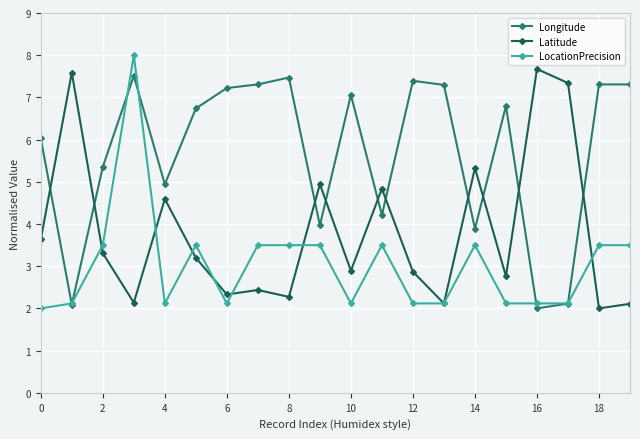

Rank the series by their average value, from lowest to highest.

LocationPrecision, Latitude, Longitude